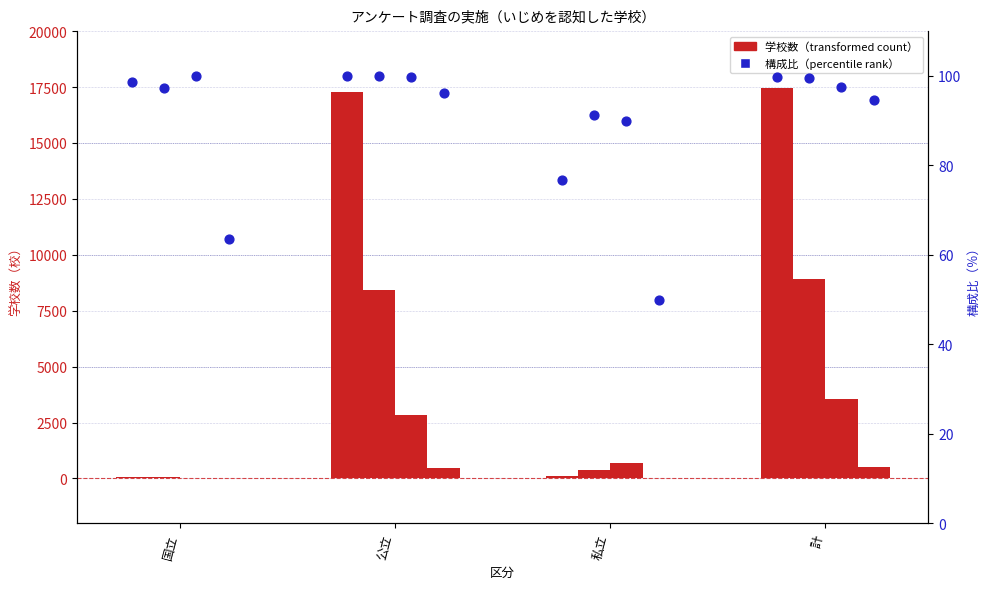

What is the change in value from 国立 to 公立?

+1.3